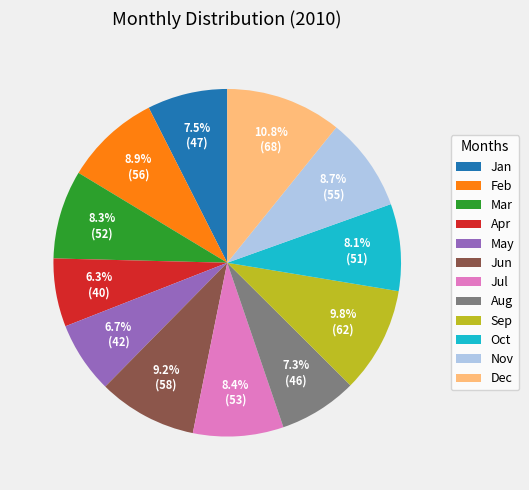

Combined, do Oct and Sep account for over 50%?

No